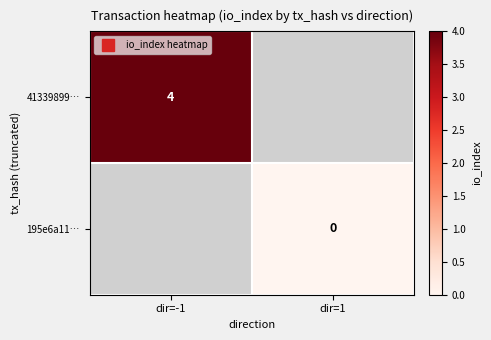

Rank the series by their average value, from lowest to highest.

41339899…, 195e6a11…